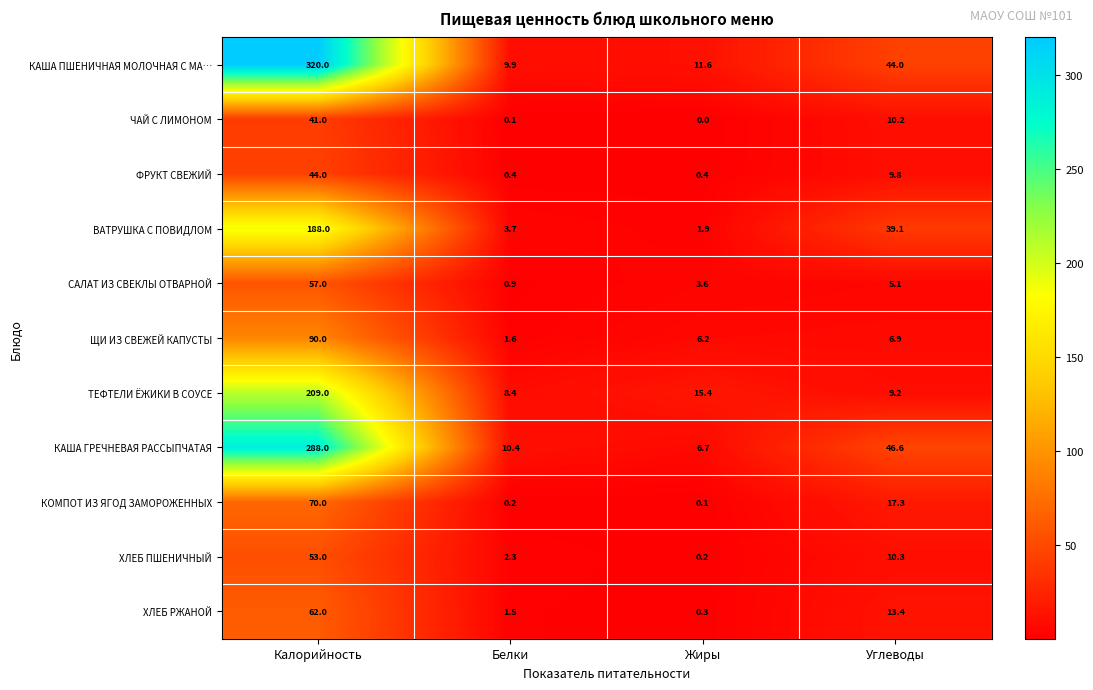

What is the sum of all КАША ПШЕНИЧНАЯ МОЛОЧНАЯ С МА… values?

385.5